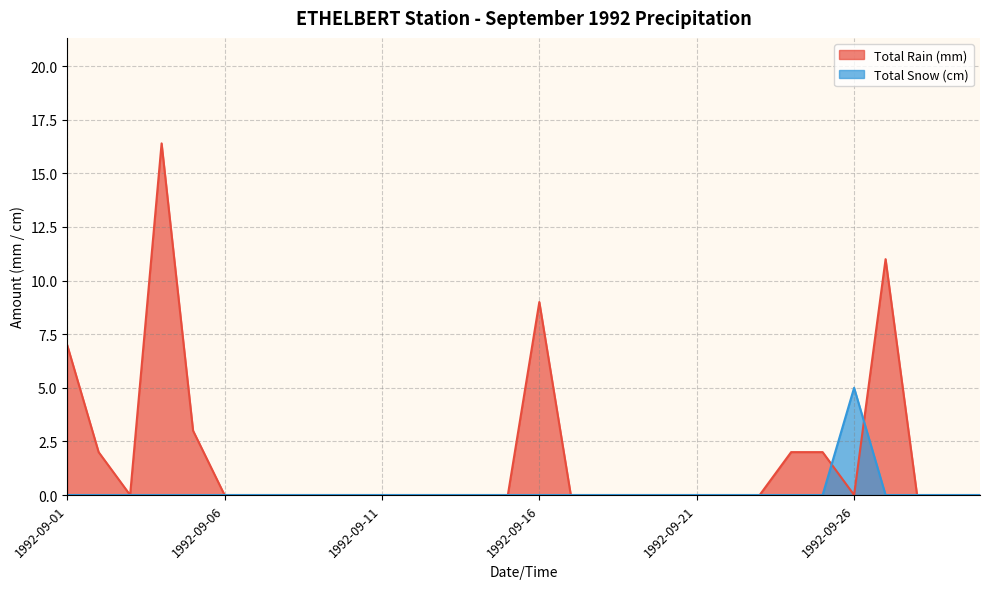

Is it true that Total Snow (cm) equals 2.7 at 1992-09-24?

False